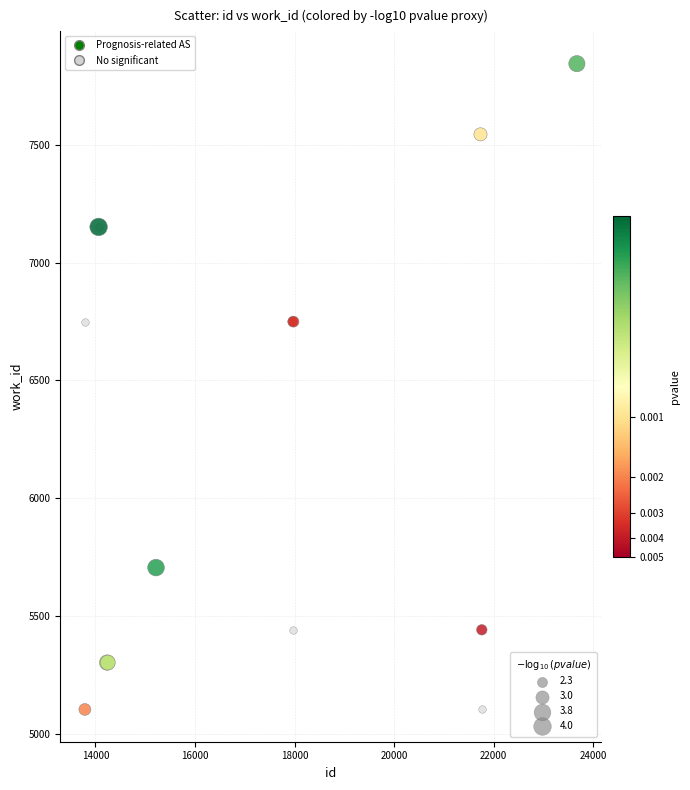

Which series has the largest Y range (max minus min)?

Prognosis-related AS